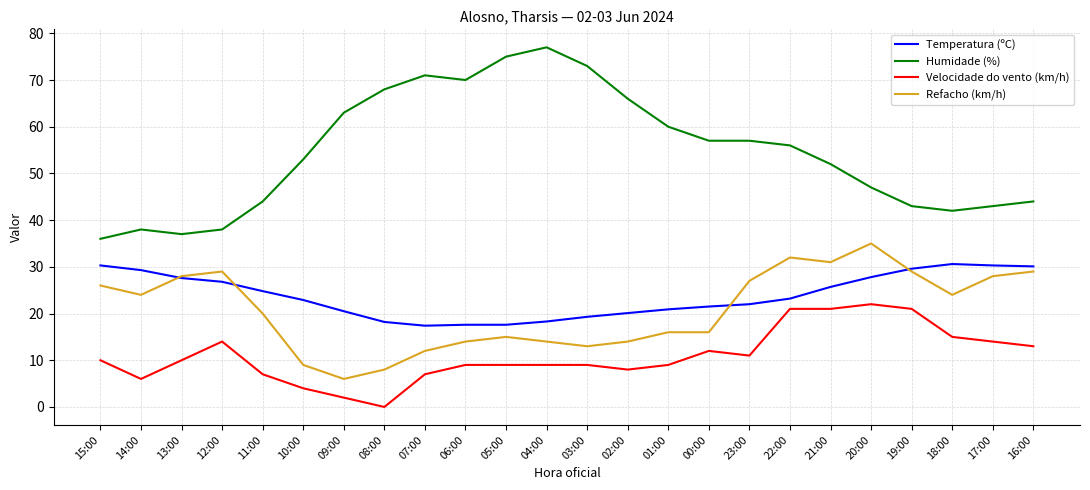

What is the difference between the highest and lowest values at 15:00?

26.0